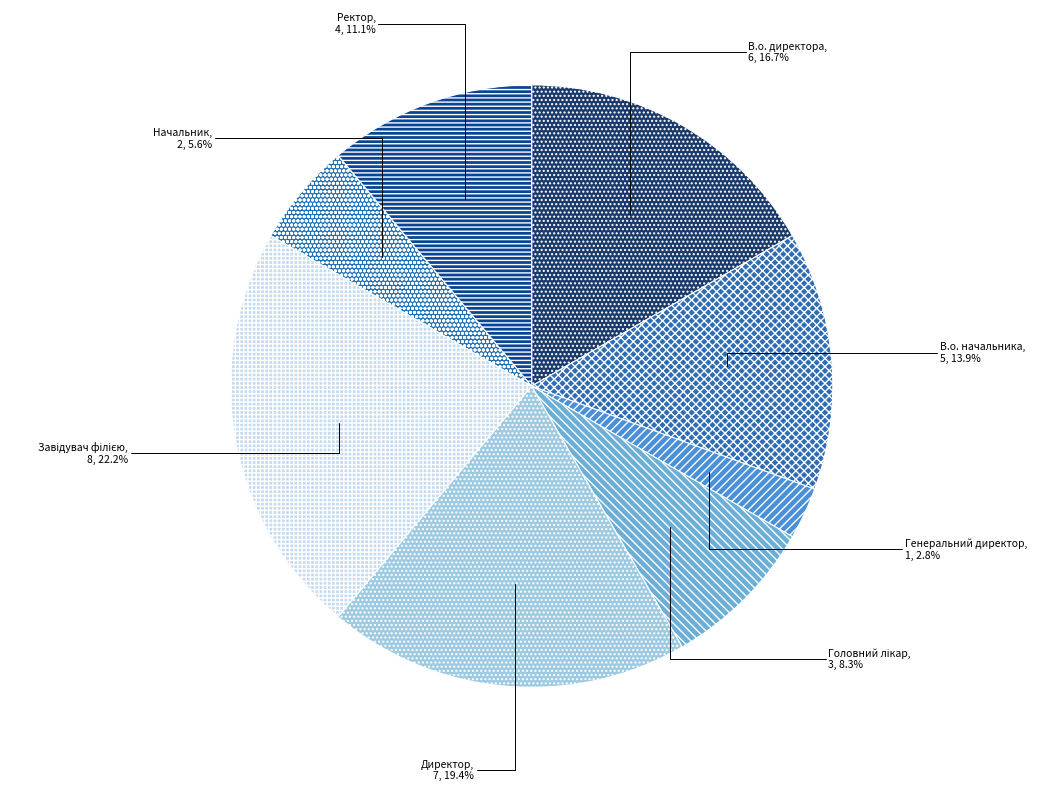

Is the sum of Начальник and Генеральний директор greater than half?

No